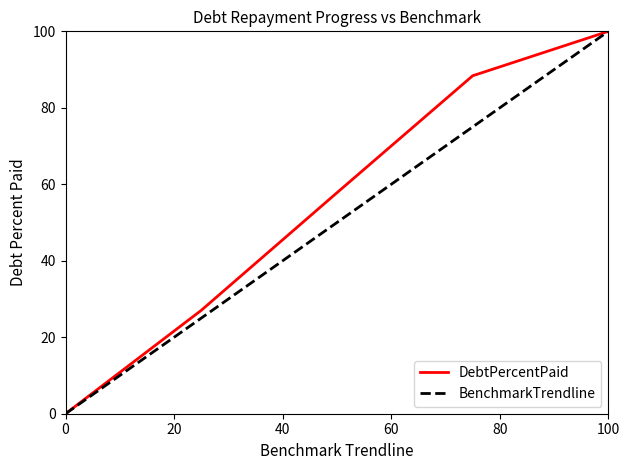

List the series in order of their overall mean, lowest first.

BenchmarkTrendline, DebtPercentPaid